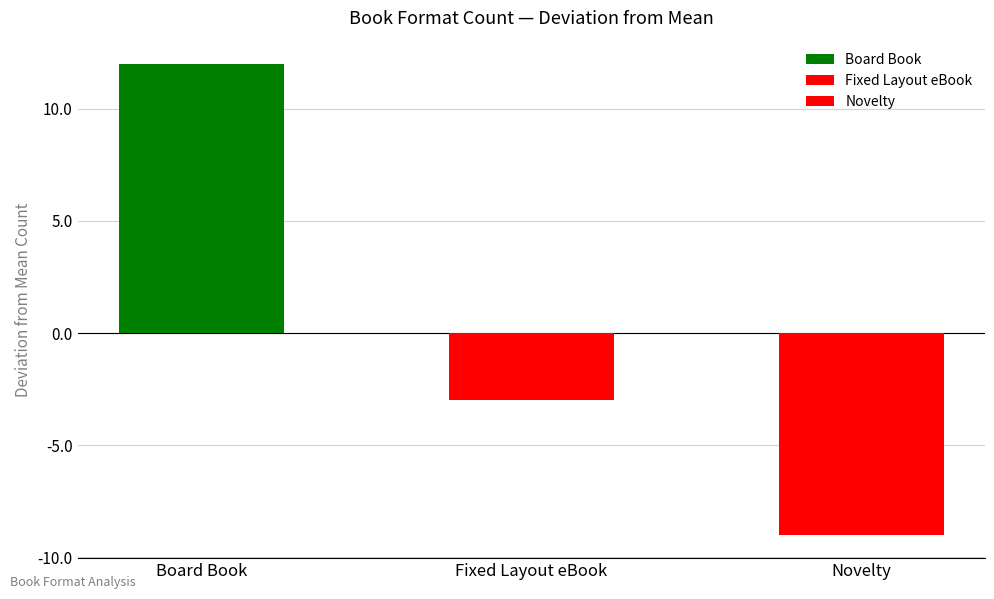

How many values exceed 11?

1